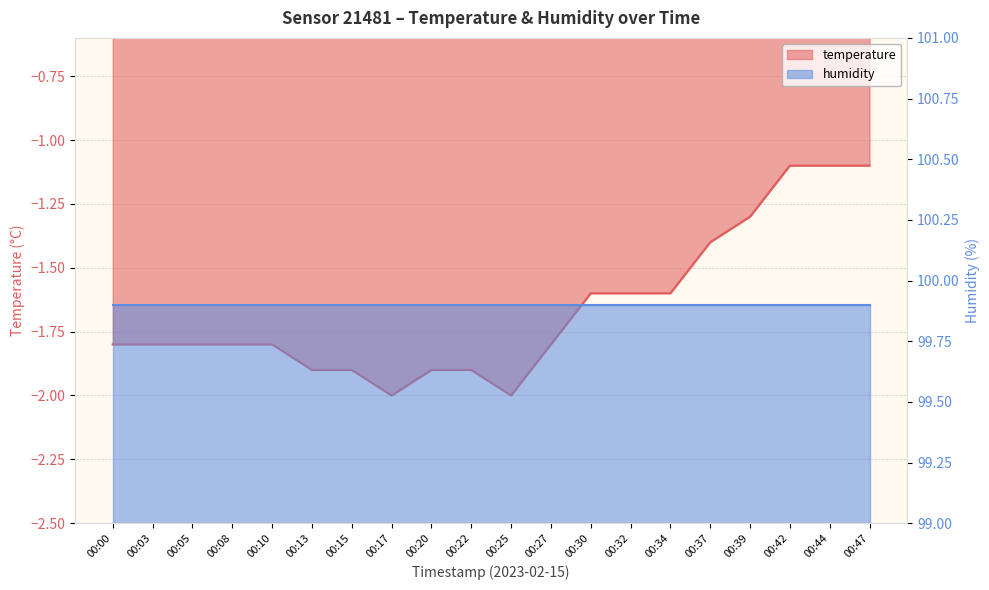

True or false: the data shows -0.8 at 00:32.

False